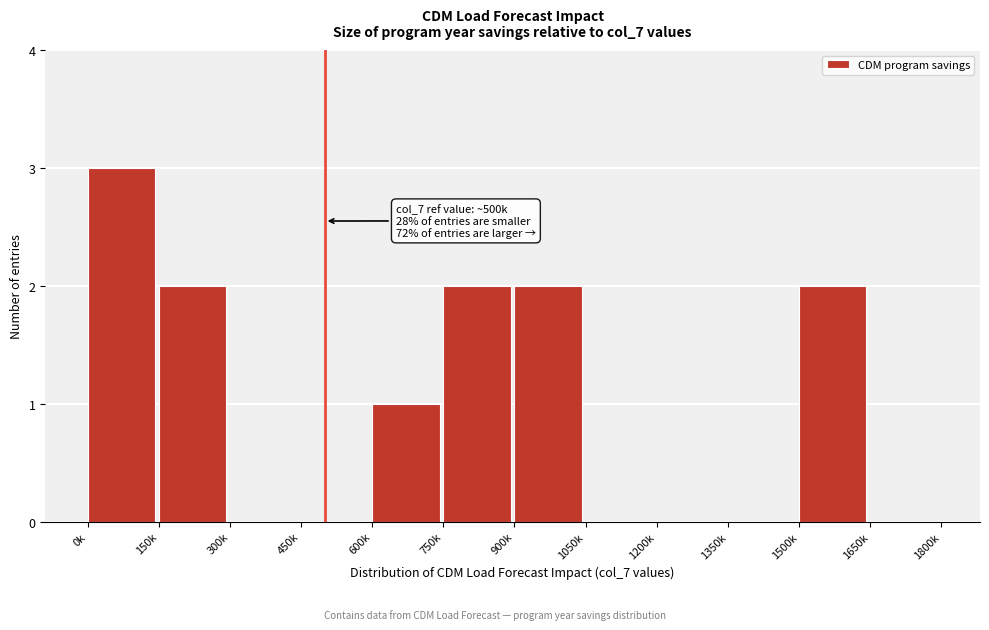

Reading left to right, transcribe all the data shown in this chart.

0k=3	150k=2	300k=0	450k=0	600k=1	750k=2	900k=2	1050k=0	1200k=0	1350k=0	1500k=2	1650k=0